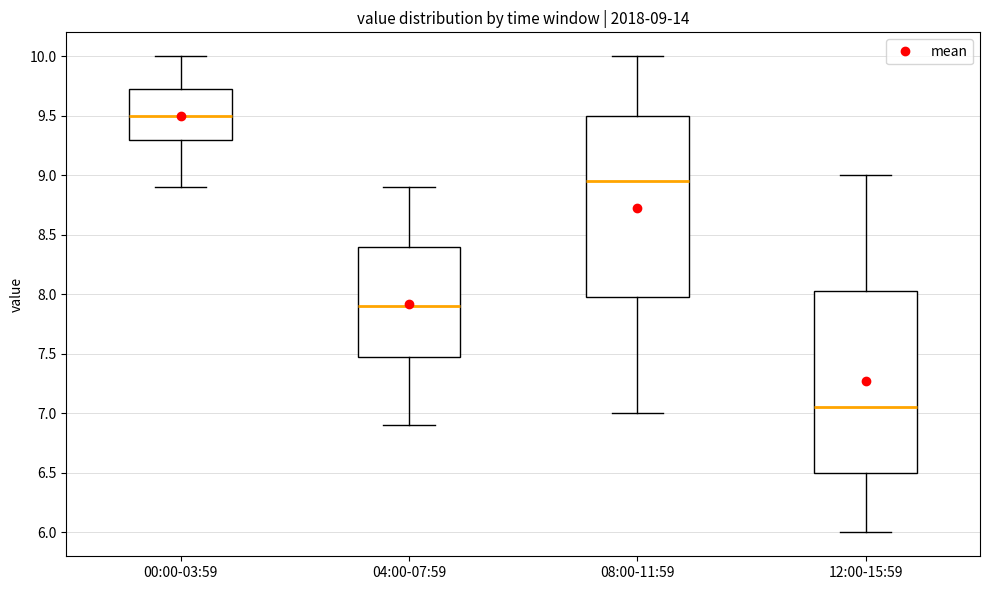

Which box has the highest median line?

00:00-03:59